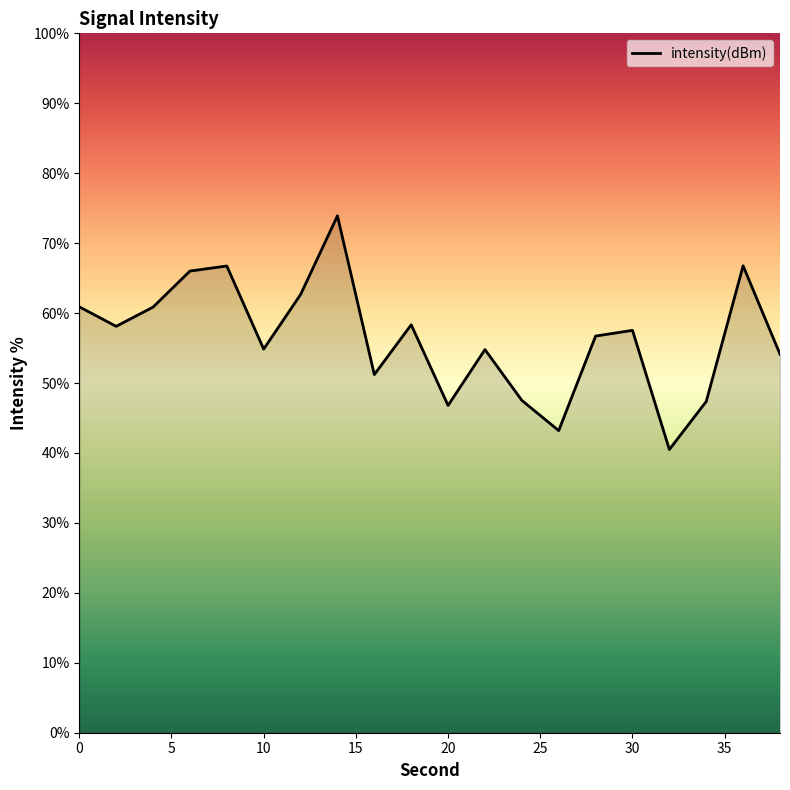

How many lines are shown in the chart?

1